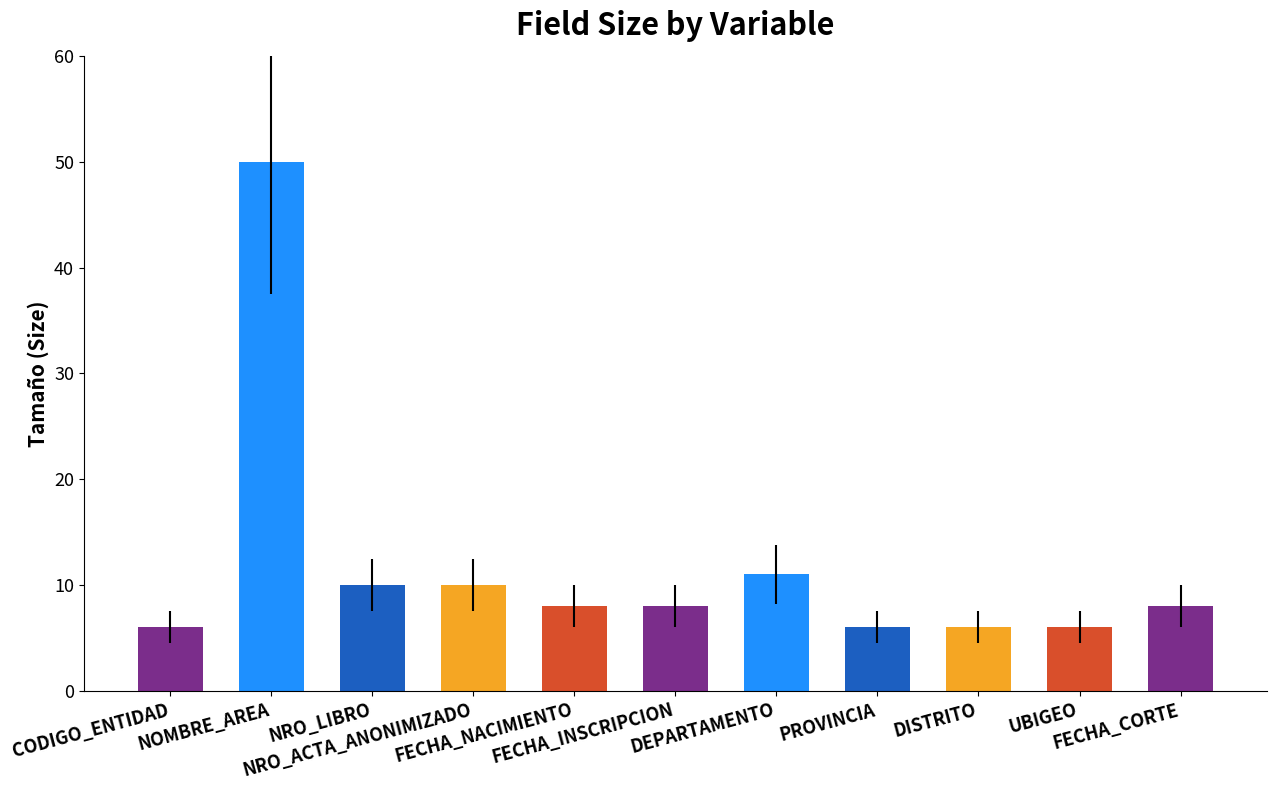

What is the change in value from CODIGO_ENTIDAD to FECHA_CORTE?

+2